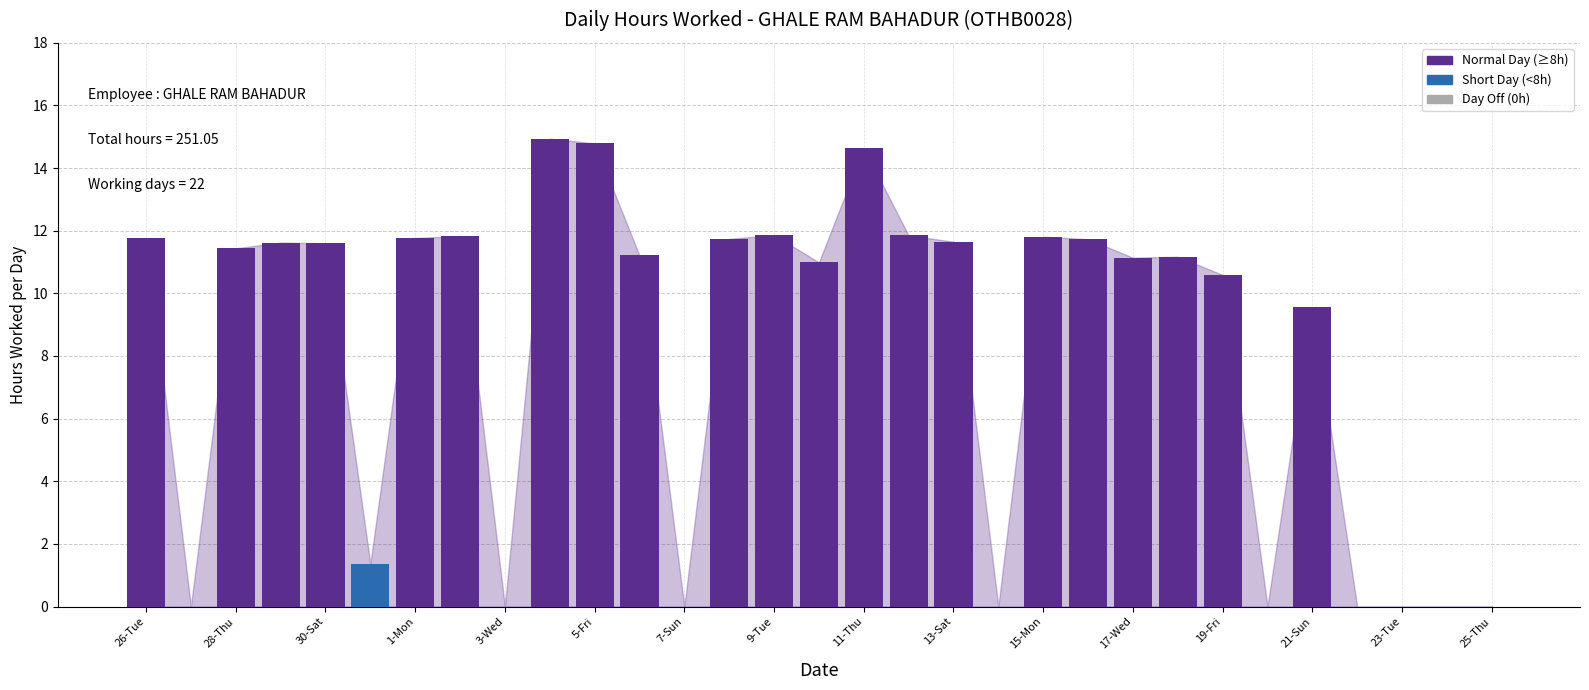

What is the sum of all values?

251.1